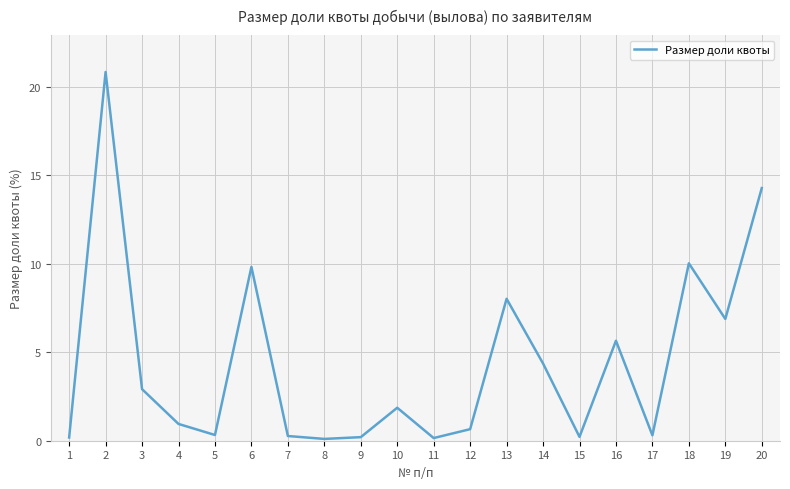

What is the average value?

4.4